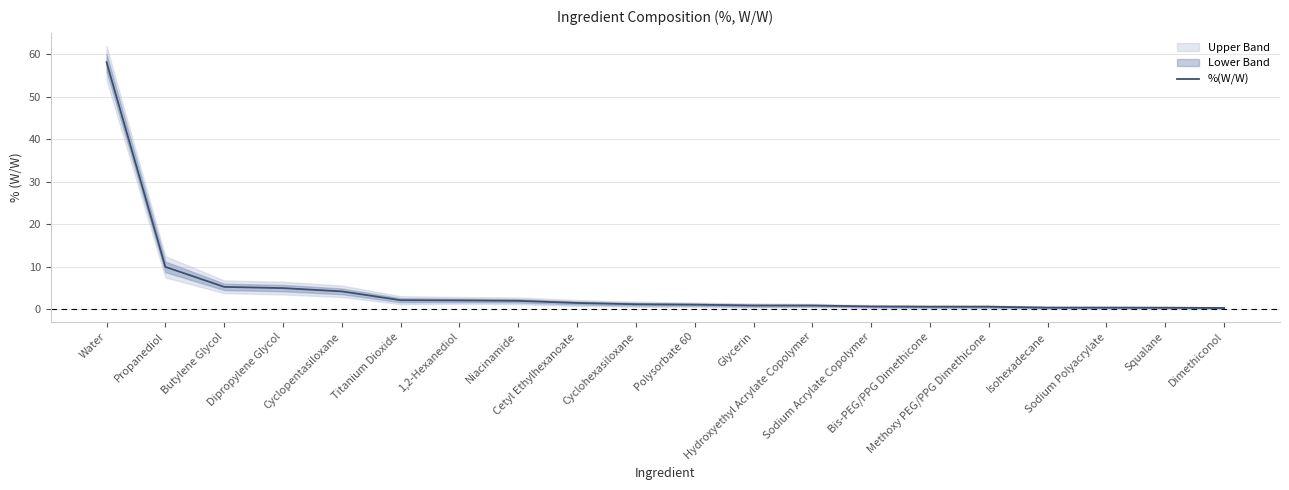

Rank the categories by value from highest to lowest.

Water, Propanediol, Butylene Glycol, Dipropylene Glycol, Cyclopentasiloxane, Titanium Dioxide, 1,2-Hexanediol, Niacinamide, Cetyl Ethylhexanoate, Cyclohexasiloxane, Polysorbate 60, Glycerin, Hydroxyethyl Acrylate Copolymer, Sodium Acrylate Copolymer, Bis-PEG/PPG Dimethicone, Methoxy PEG/PPG Dimethicone, Isohexadecane, Sodium Polyacrylate, Squalane, Dimethiconol